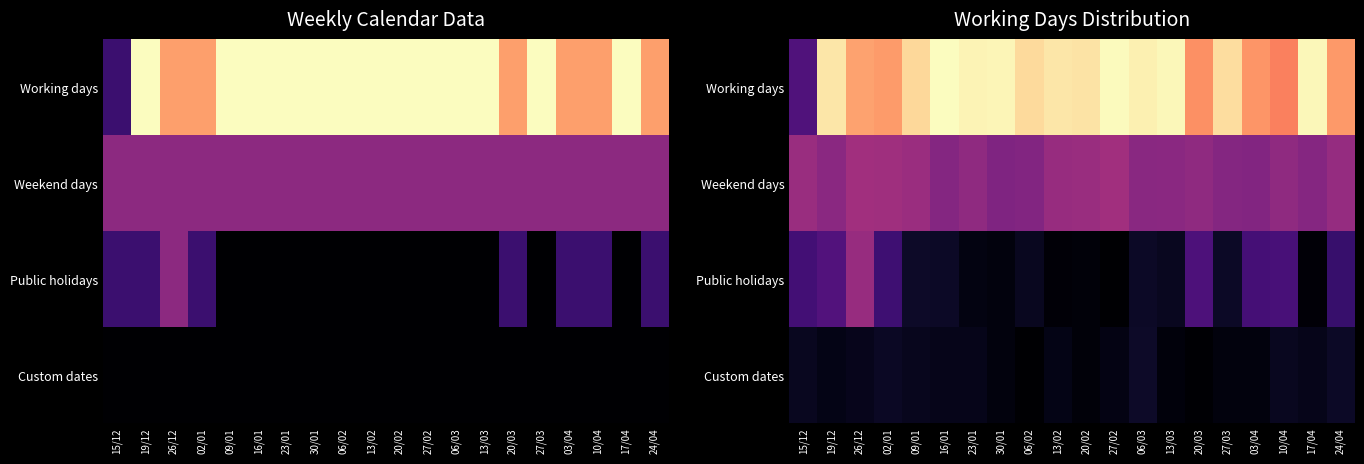

Which series has the largest range (max minus min)?

Working days